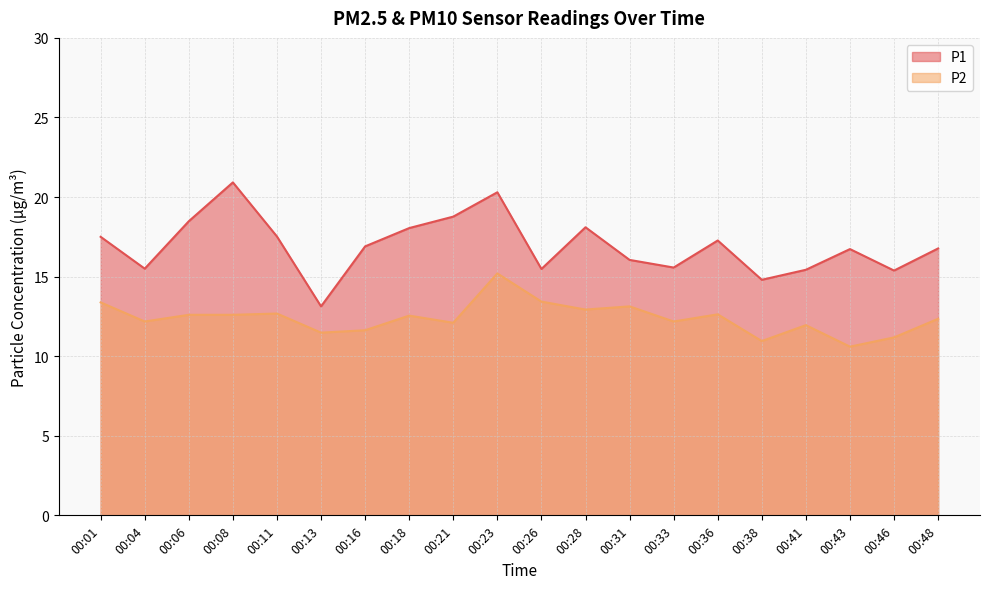

The P1 series shows 20.3 at 00:23. True or false?

True